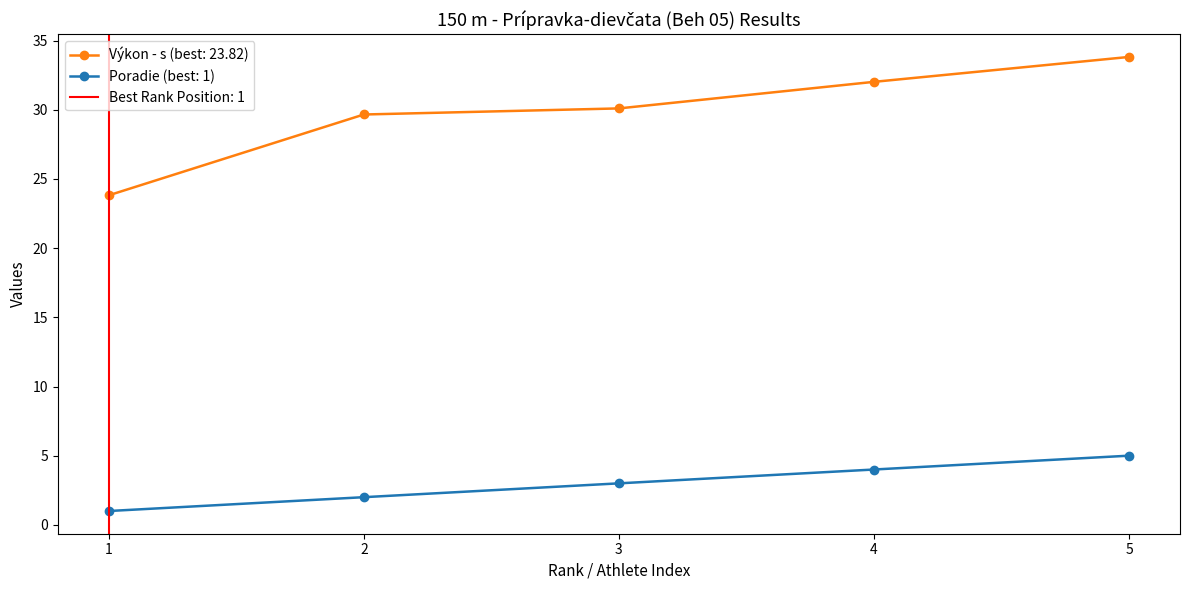

Is it true that Výkon - s (best: 23.82) equals 55.9 at 5?

False